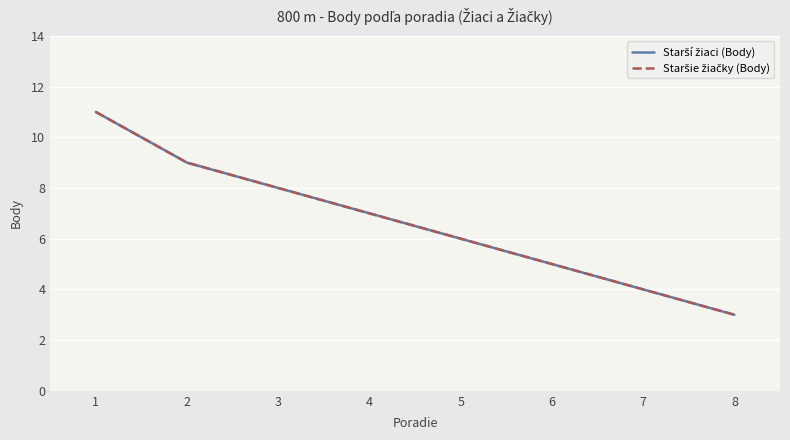

How many lines are shown in the chart?

2